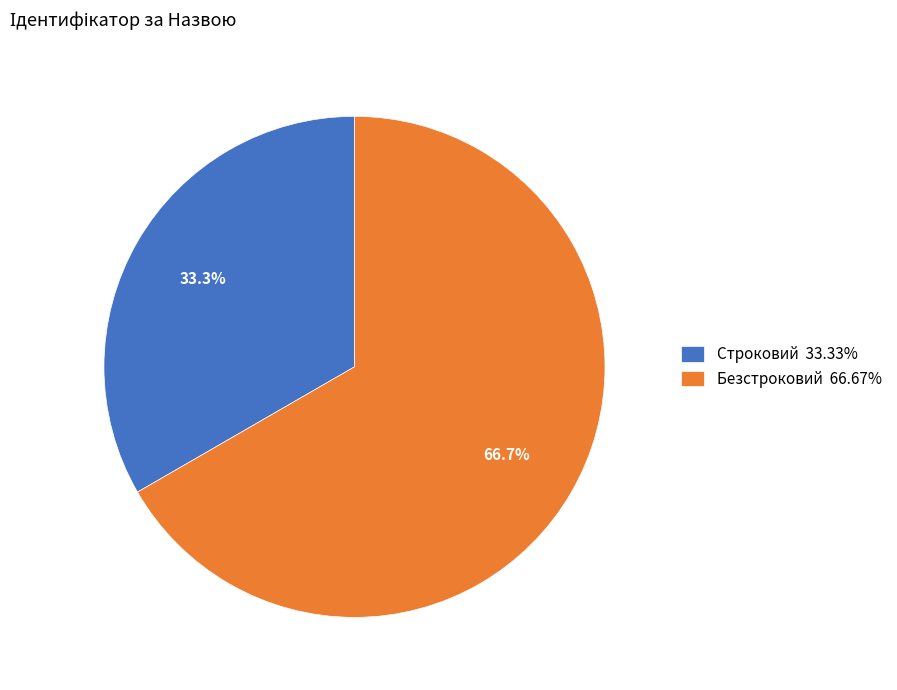

What percentage is NOT represented by Безстроковий?

33.3%